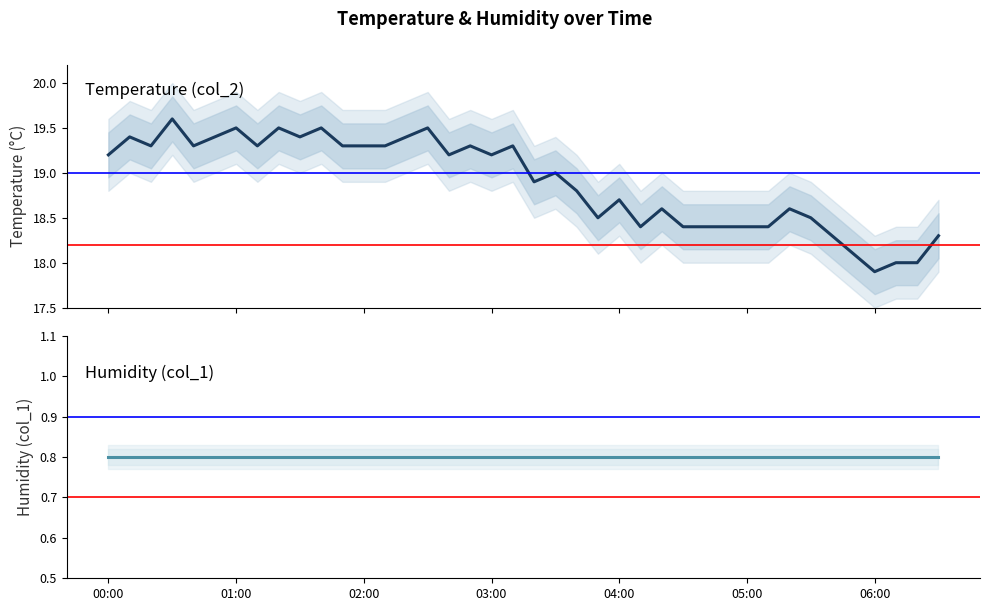

How many lines are shown in the chart?

2